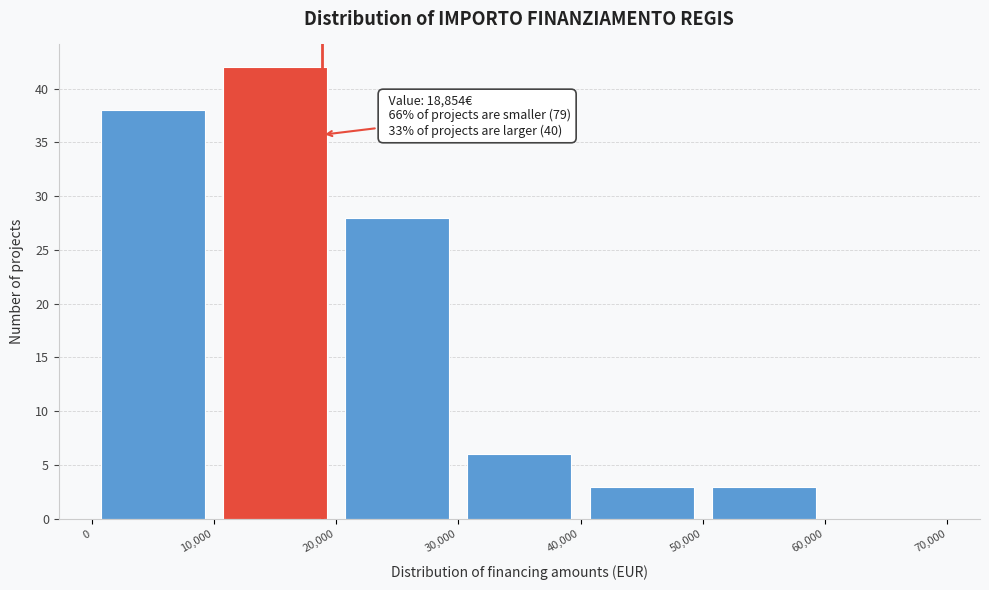

Which range on the x-axis has the tallest bar?

10,000 to 20,000